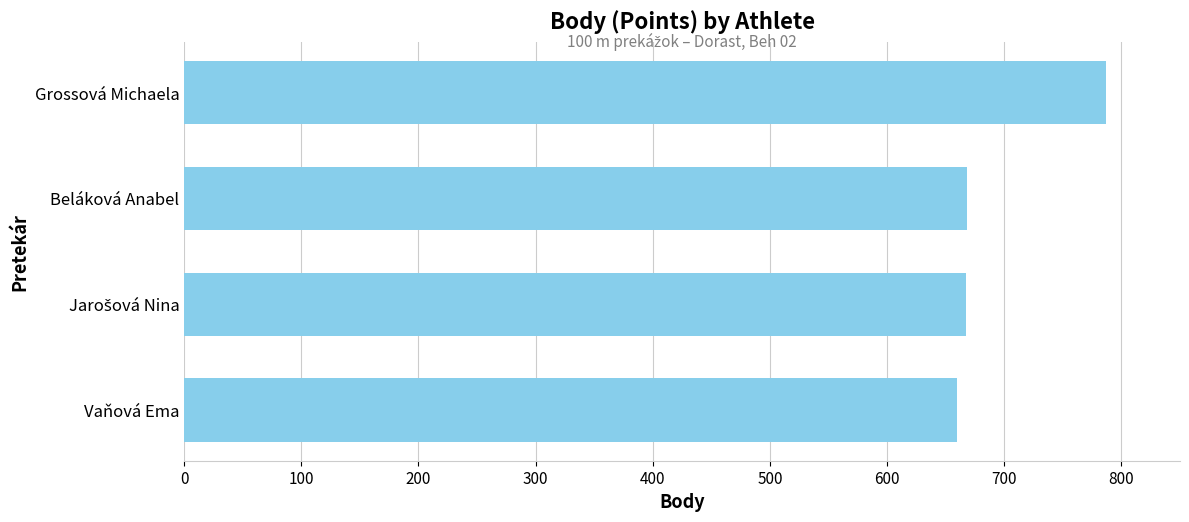

Which has a higher value, Vaňová Ema or Grossová Michaela?

Grossová Michaela